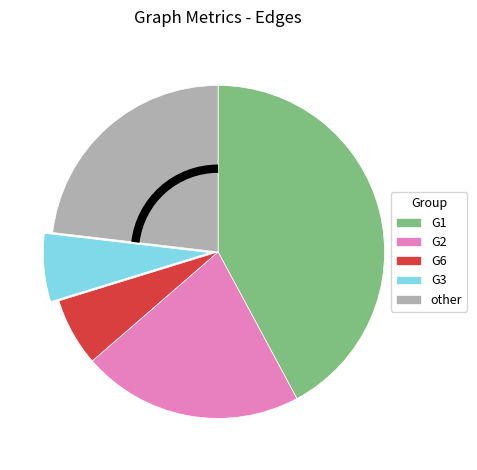

Which has a higher value, G1 or G6?

G1